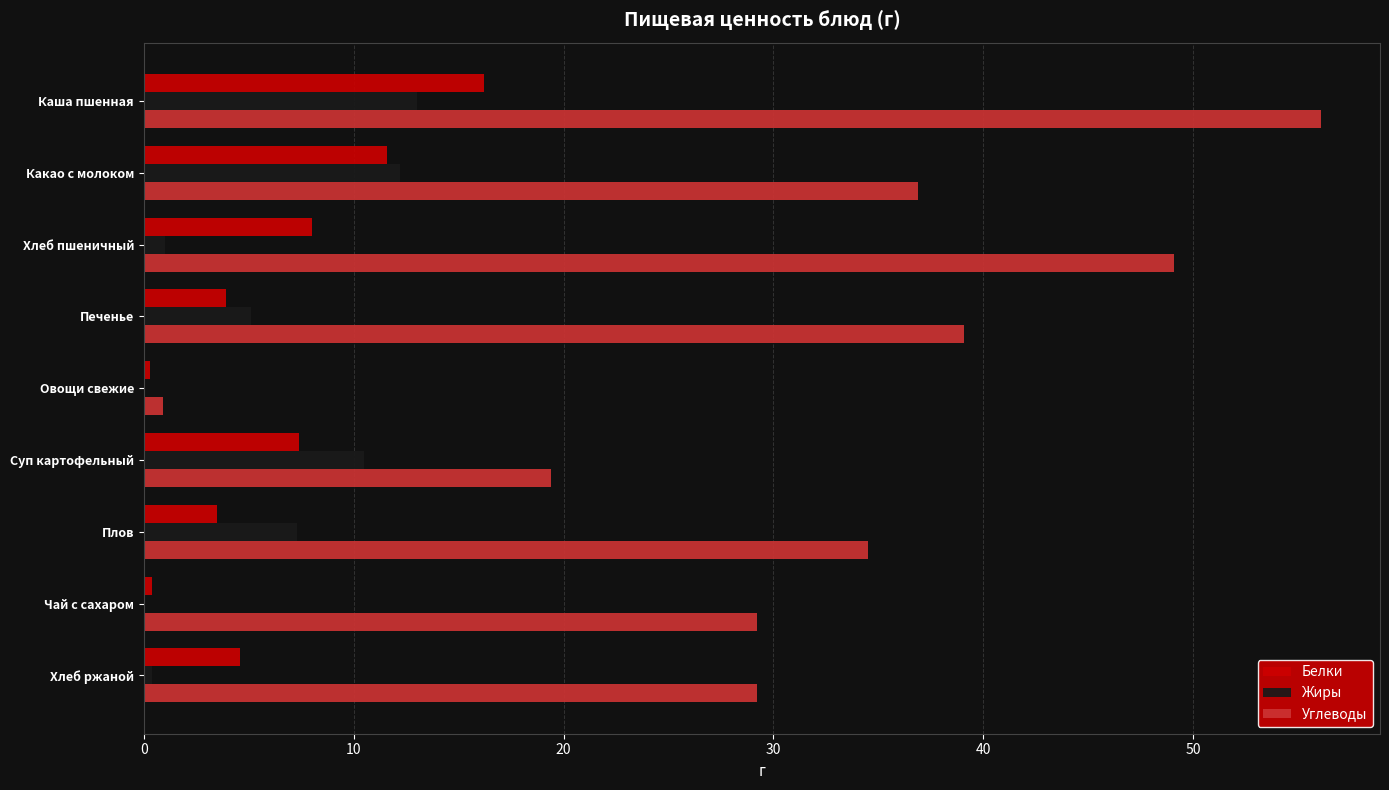

What is the maximum value shown in the chart?

56.1